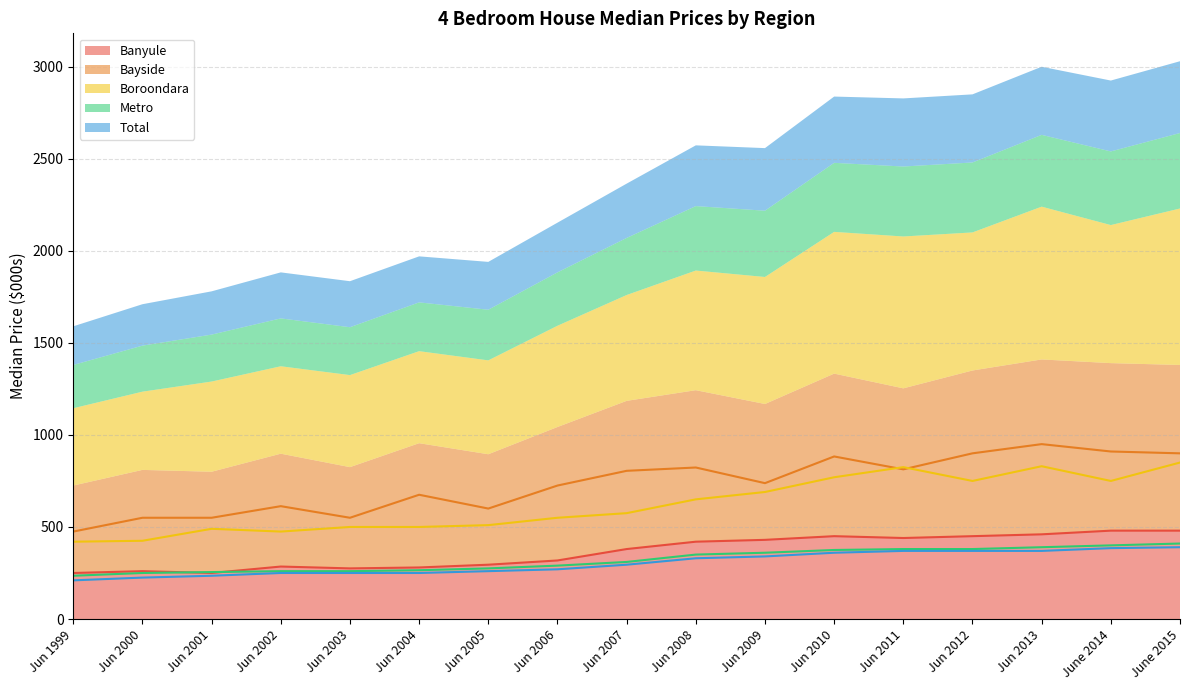

How many data points in Bayside are less than 738?

8